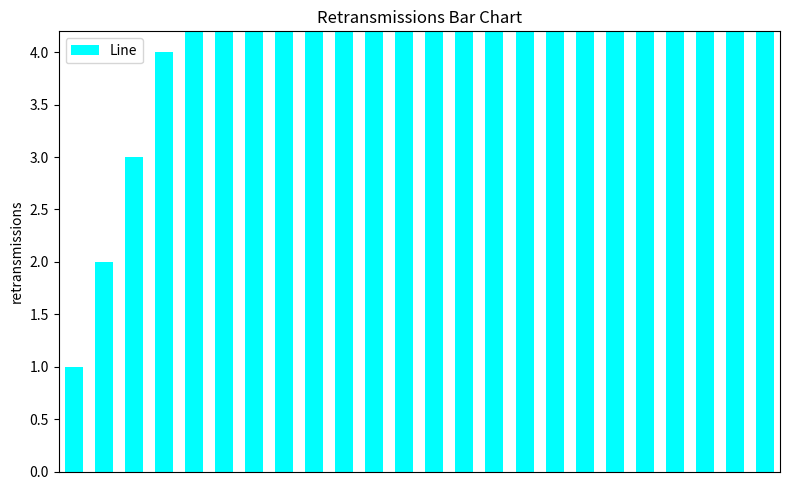

Count the number of data series in this chart.

1